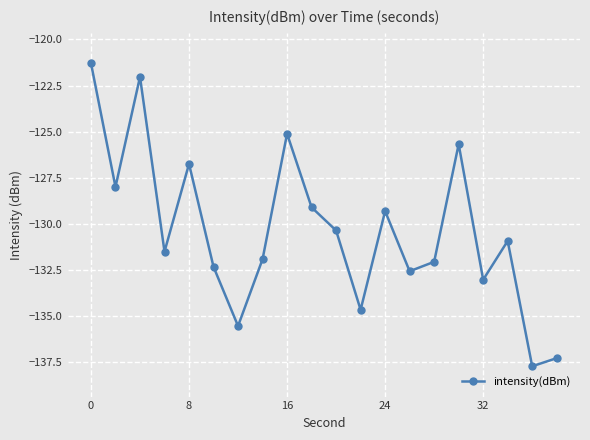

What is the average value?

-130.4